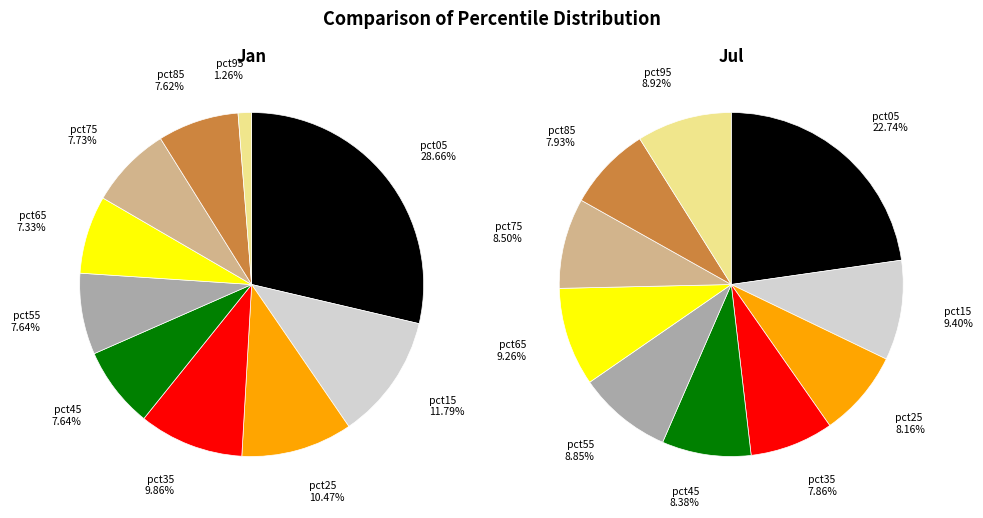

Does pct15 represent more than half of the total?

No